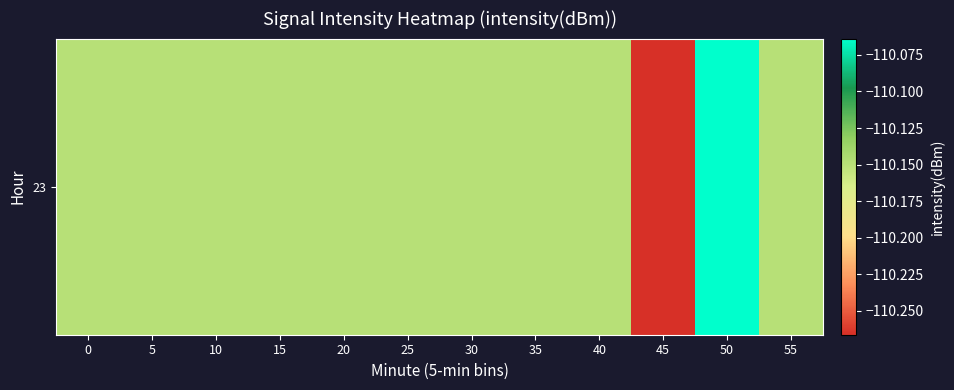

What is the sum of all values?

-1321.8